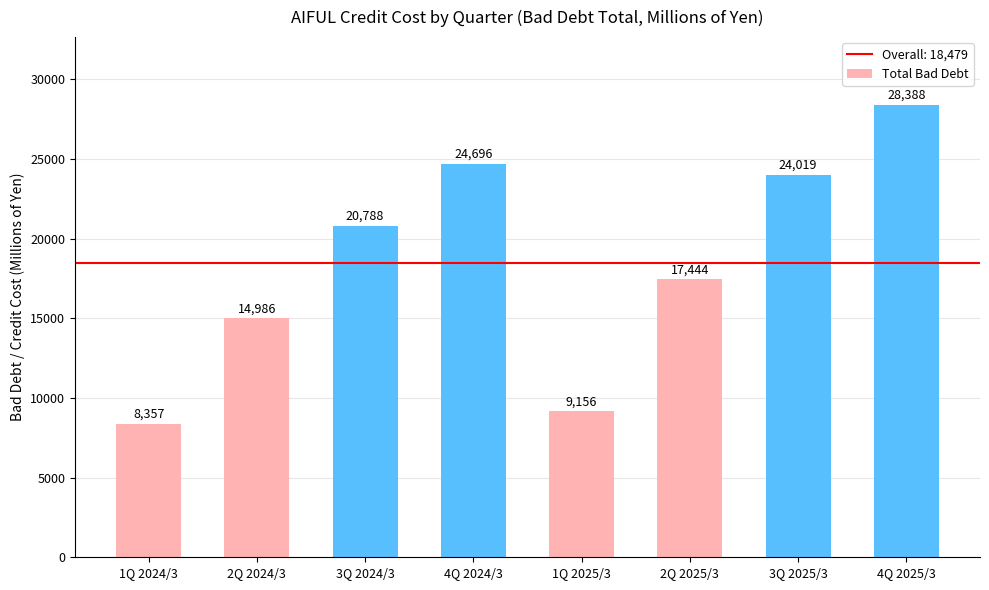

What position from the left is 4Q 2025/3?

8